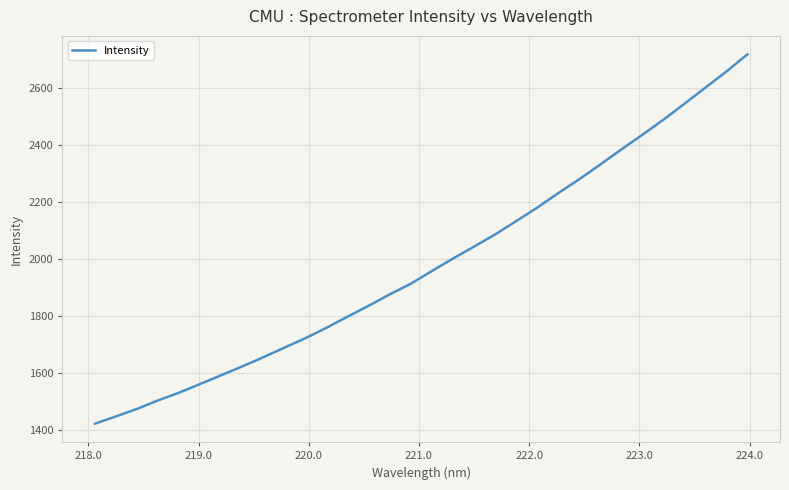

What is the smallest value displayed?

1422.8